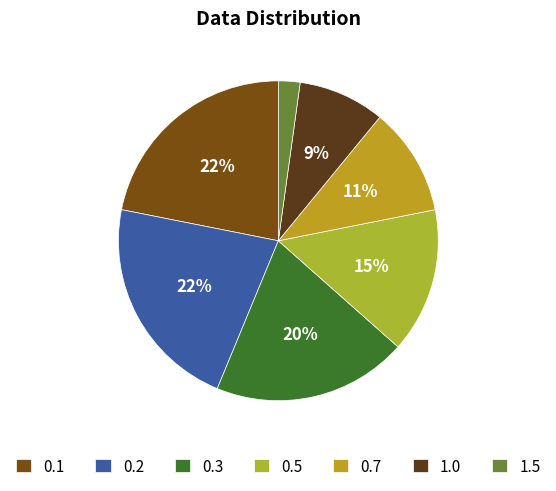

To the nearest percent, what percentage of the pie is 0.7?

11%